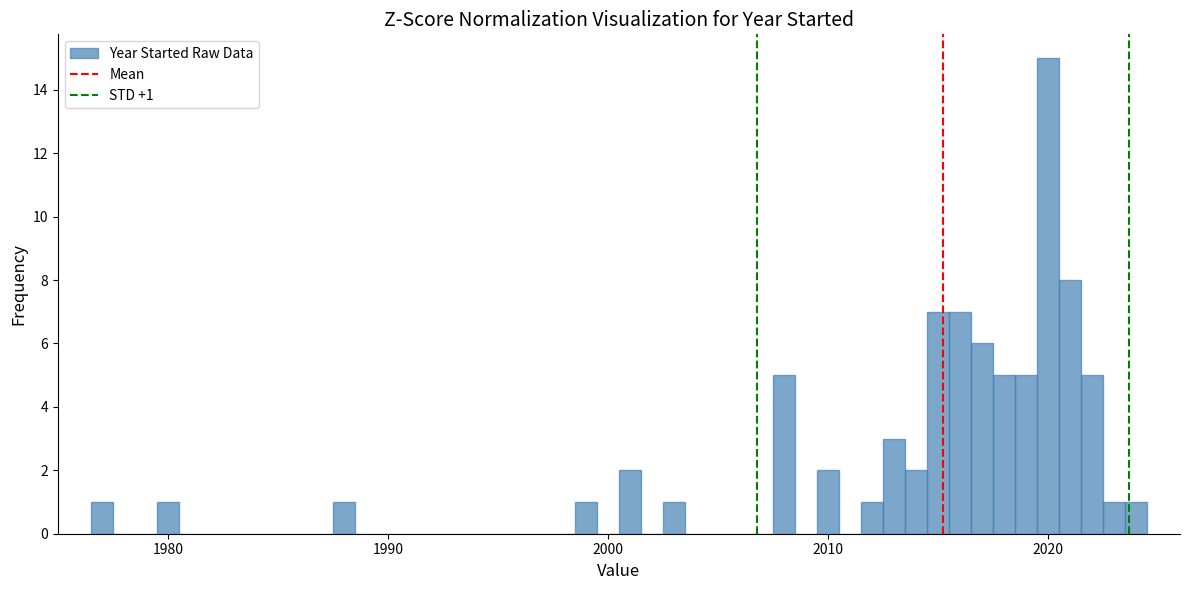

Around what value on the x-axis is the tallest bar? Give the approximate position of its centre, as read against the axis.

2020